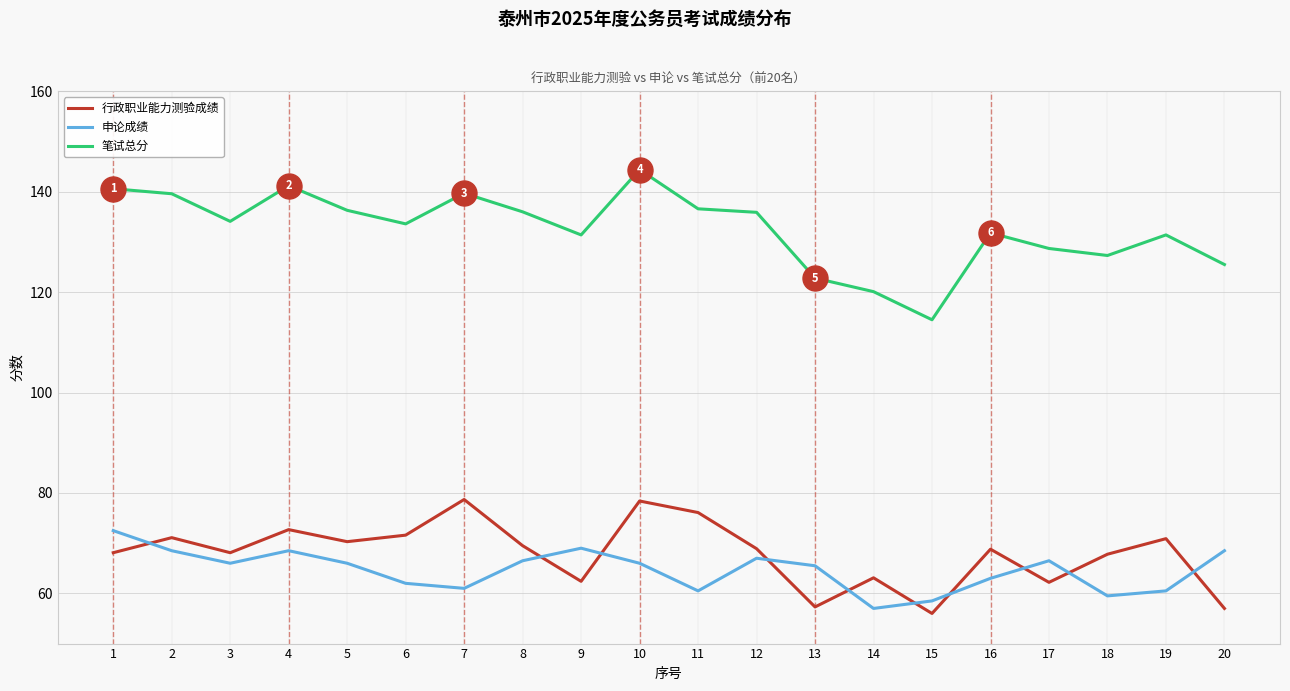

Between 1 and 20, which series saw the biggest shift?

笔试总分